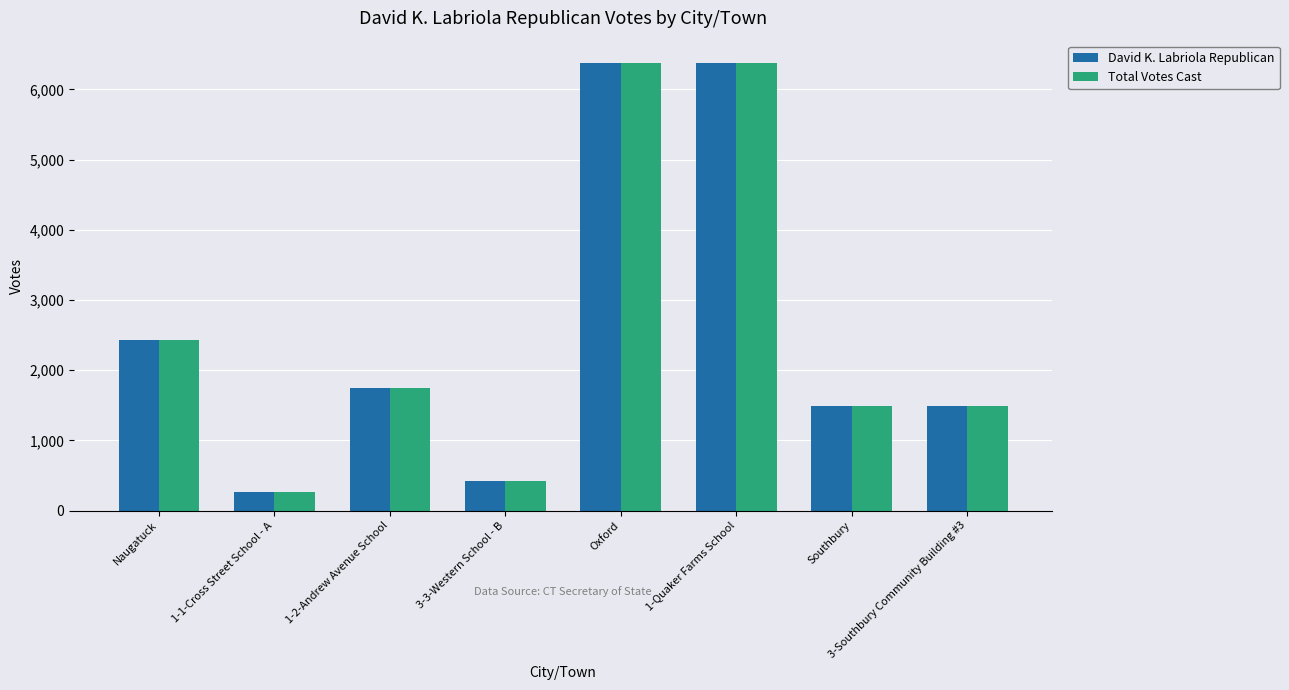

How many bars are there in each group?

2